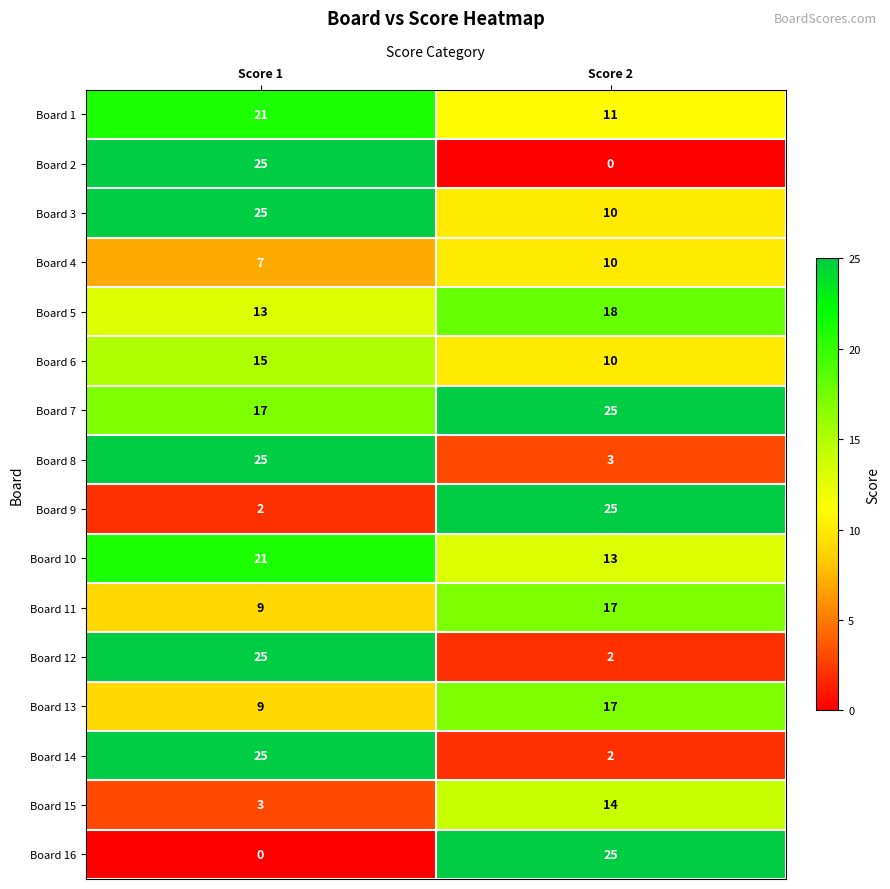

At which category is the sum across all series the highest?

Score 1